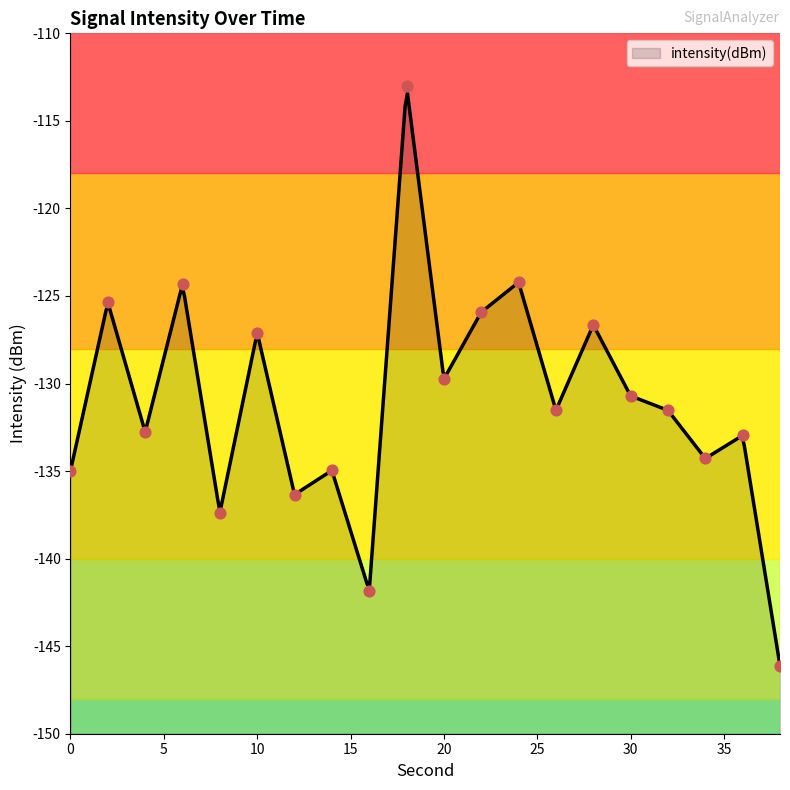

What is the change in value from 4 to 8?

-4.6